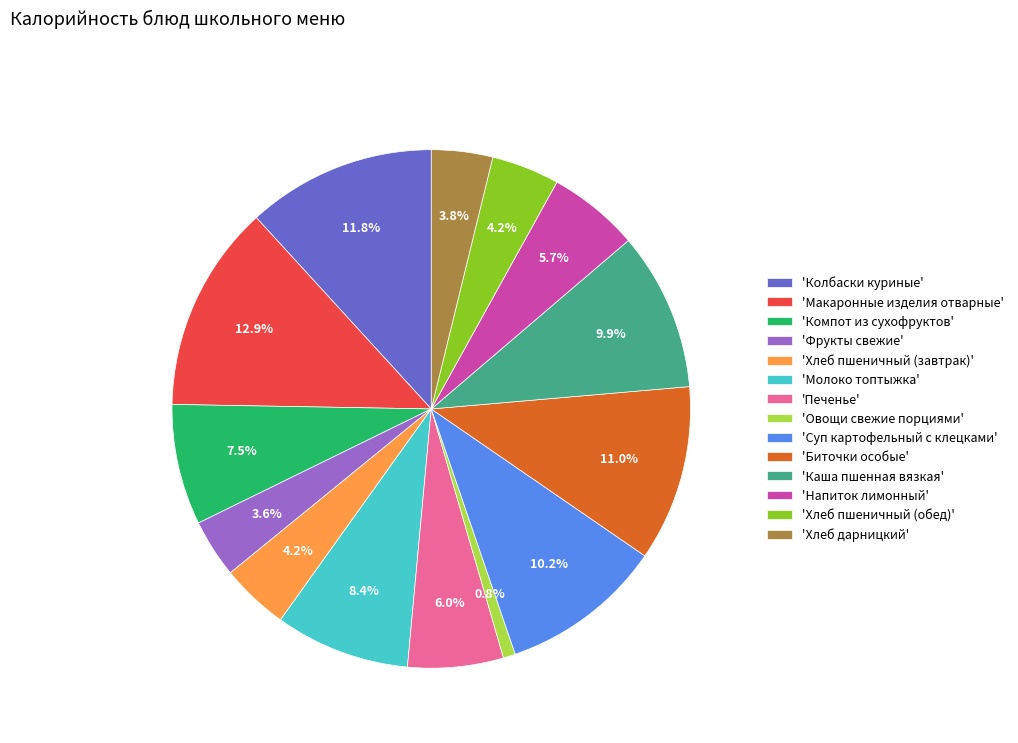

Between 'Колбаски куриные' and 'Хлеб дарницкий', which is larger?

'Колбаски куриные'